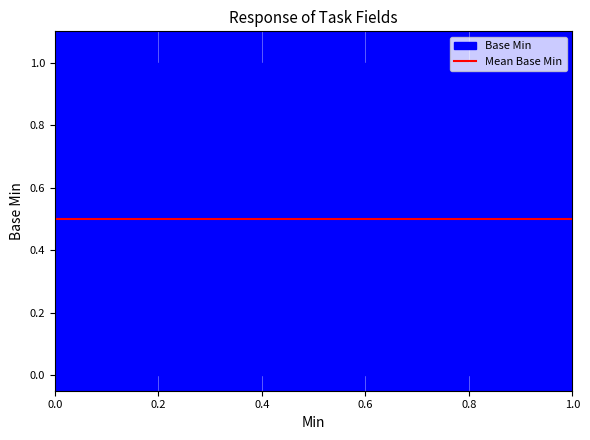

Is the value of upper at 0 greater than the value of Base Min at 0?

Yes